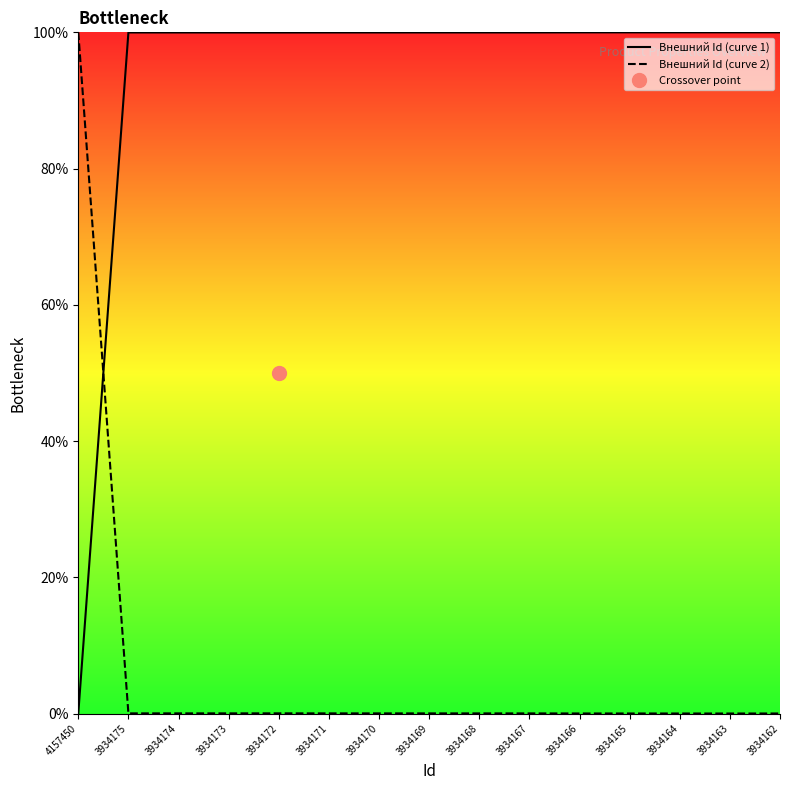

Reading left to right, transcribe all the data shown in this chart.

Внешний Id (curve 1): 4157450=0.0	3934175=100.0	3934174=100.0	3934173=100.0	3934172=100.0	3934171=100.0	3934170=100.0	3934169=100.0	3934168=100.0	3934167=100.0	3934166=100.0	3934165=100.0	3934164=100.0	3934163=100.0	3934162=100.0
Внешний Id (curve 2): 4157450=100.0	3934175=0.0	3934174=0.0	3934173=0.0	3934172=0.0	3934171=0.0	3934170=0.0	3934169=0.0	3934168=0.0	3934167=0.0	3934166=0.0	3934165=0.0	3934164=0.0	3934163=0.0	3934162=0.0